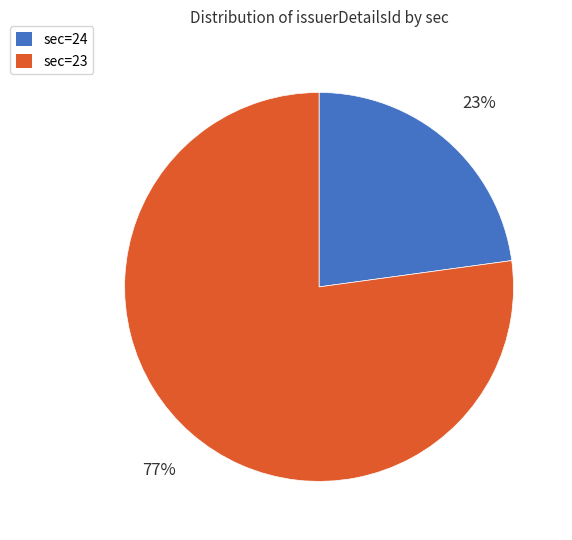

To the nearest percent, what is the difference between the largest and smallest slice percentages?

54%